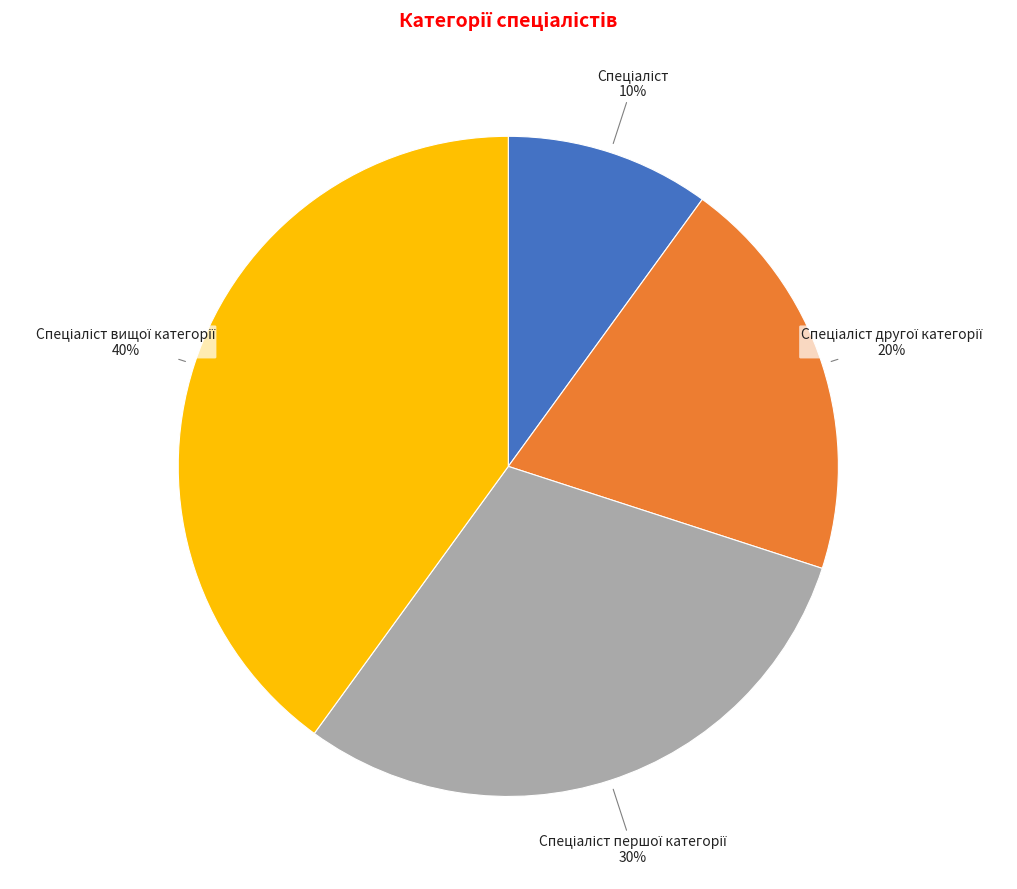

To the nearest percent, what is the average slice percentage?

25%